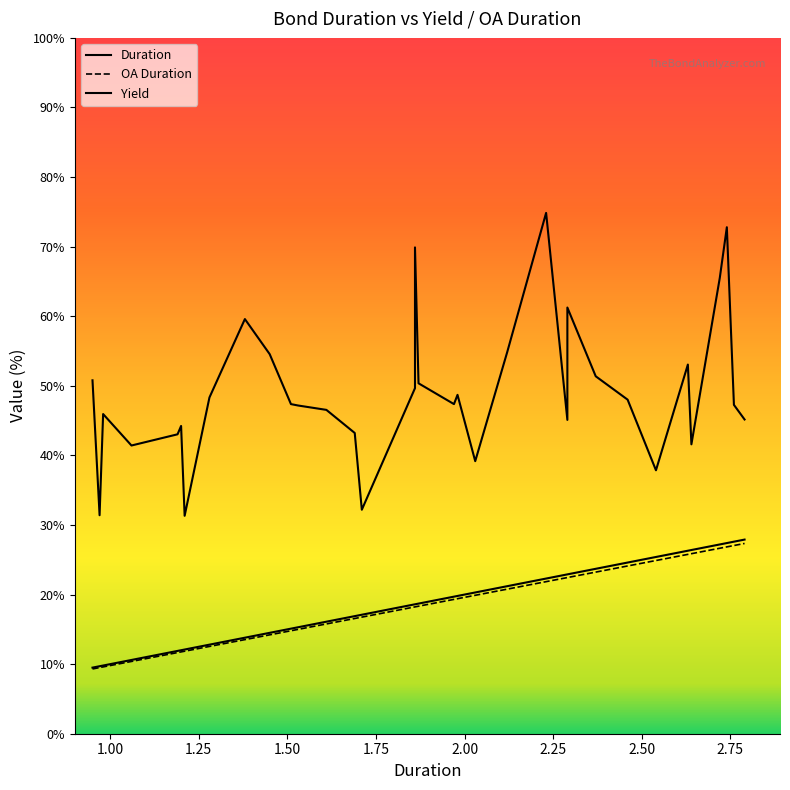

What is the label of the 1st point from the right?

2.79